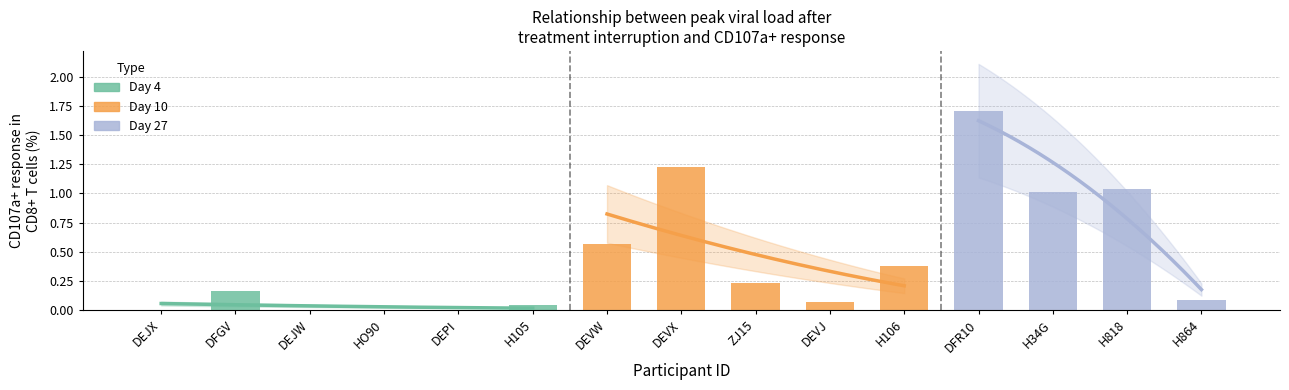

How many bars are there in total?

15